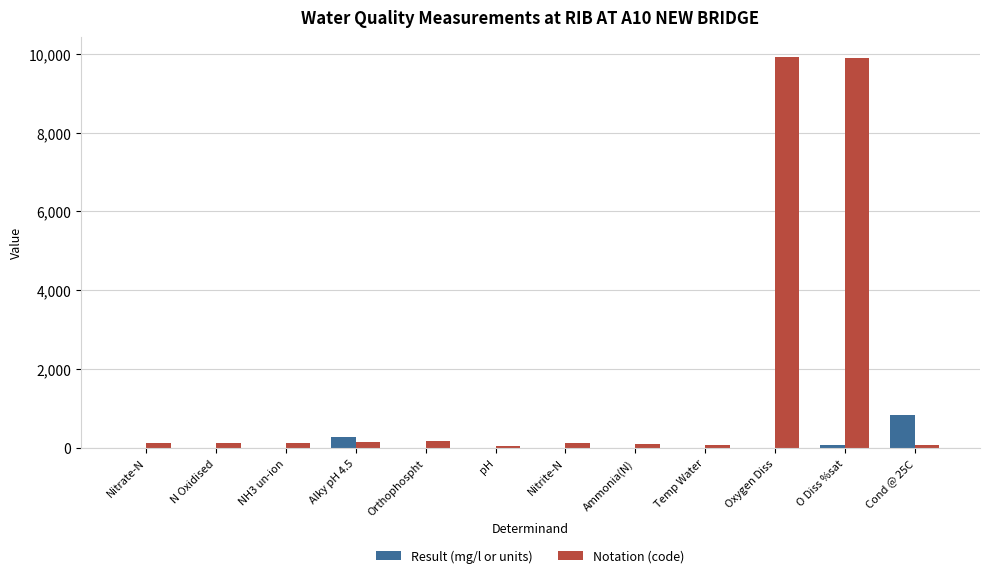

Are the bars horizontal?

No